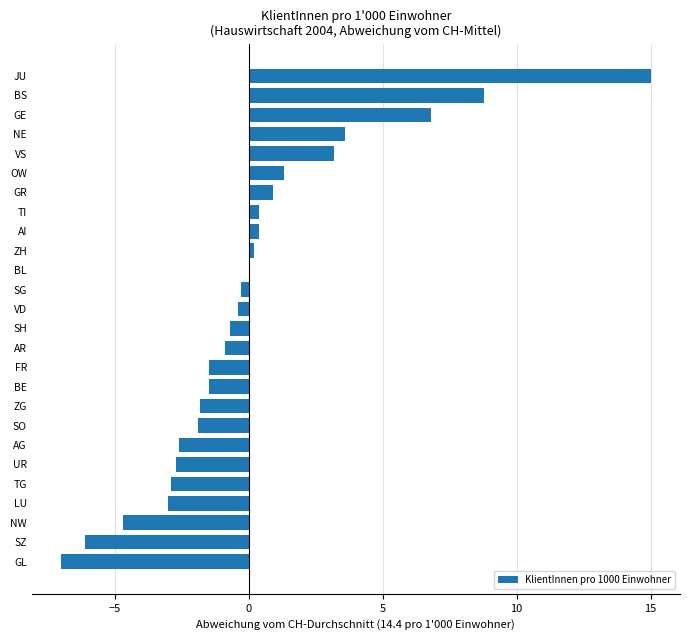

What is the sum of all values?

2.6